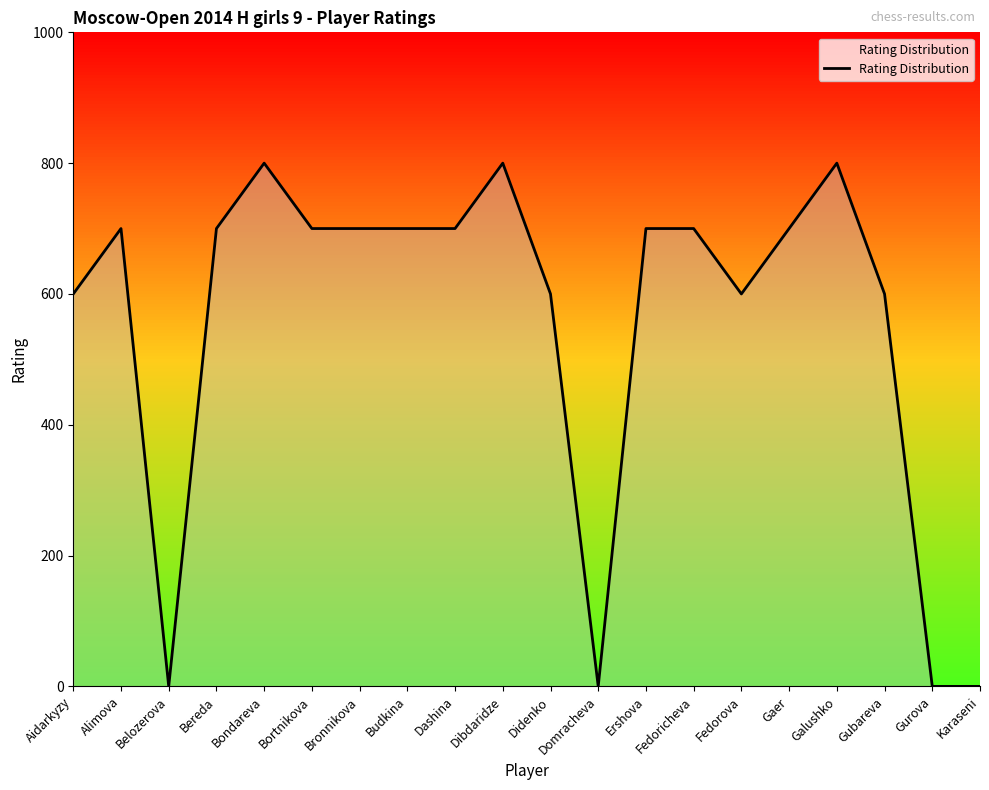

Which has a higher value, Galushko or Gurova?

Galushko